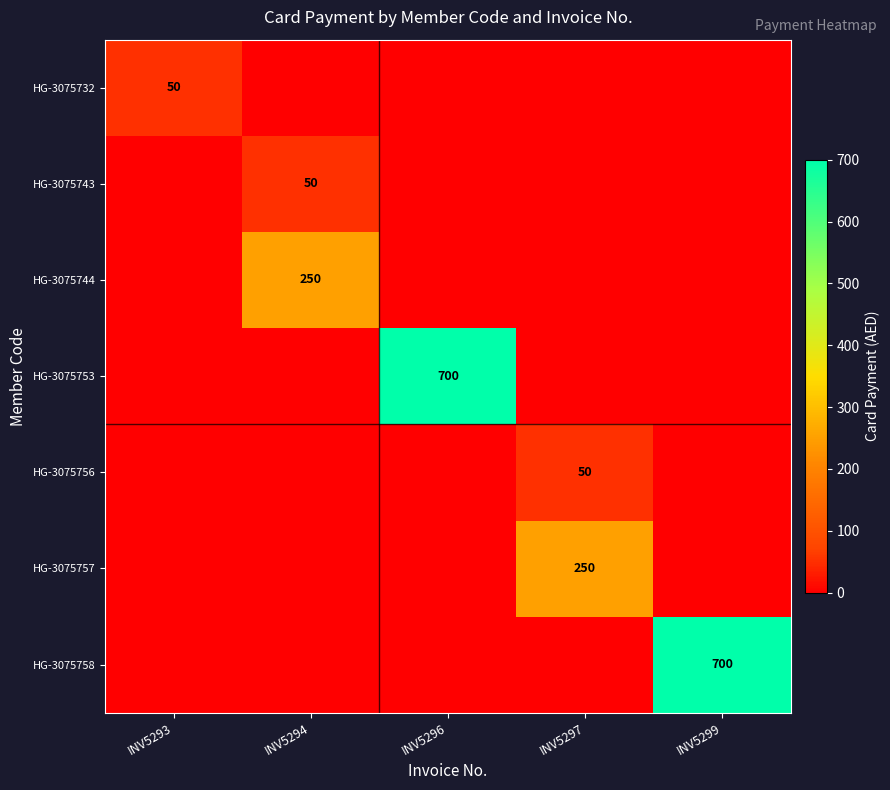

The value of HG-3075743 at INV5294 is 13. True or false?

False